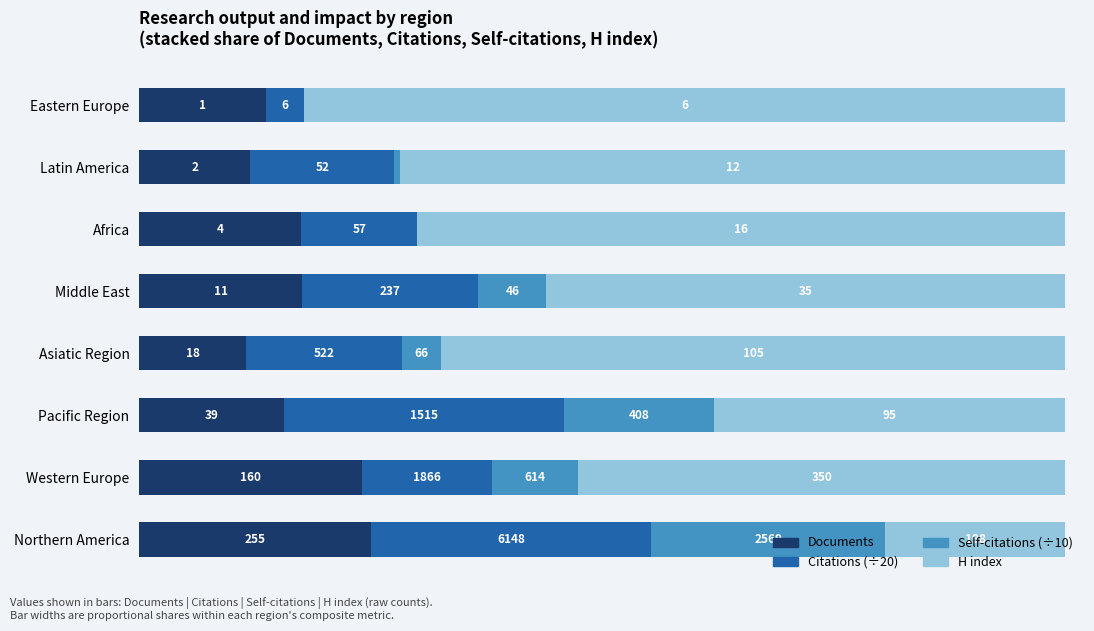

Reading right to left, extract all data points from this chart.

Documents: 13.7	12.0	17.5	17.6	11.6	15.6	24.1	25.1
Citations (scaled): 4.1	15.6	12.5	19.0	16.8	30.2	14.0	30.2
Self-citations (scaled): 0.0	0.6	0.0	7.4	4.2	16.3	9.2	25.3
H index: 82.2	71.9	70.0	56.0	67.4	37.9	52.7	19.5